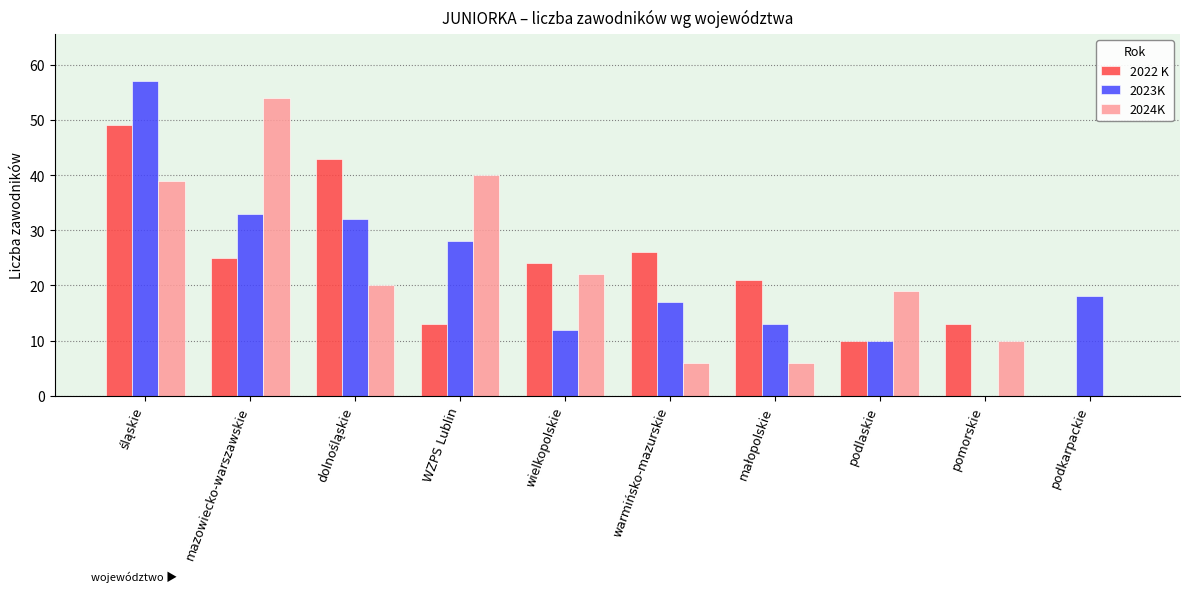

Between śląskie and podkarpackie, which series saw the biggest shift?

2022 K